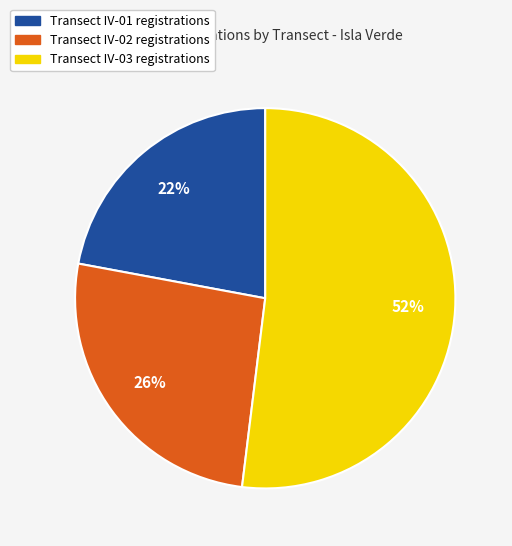

To the nearest percent, what is the average slice percentage?

33%